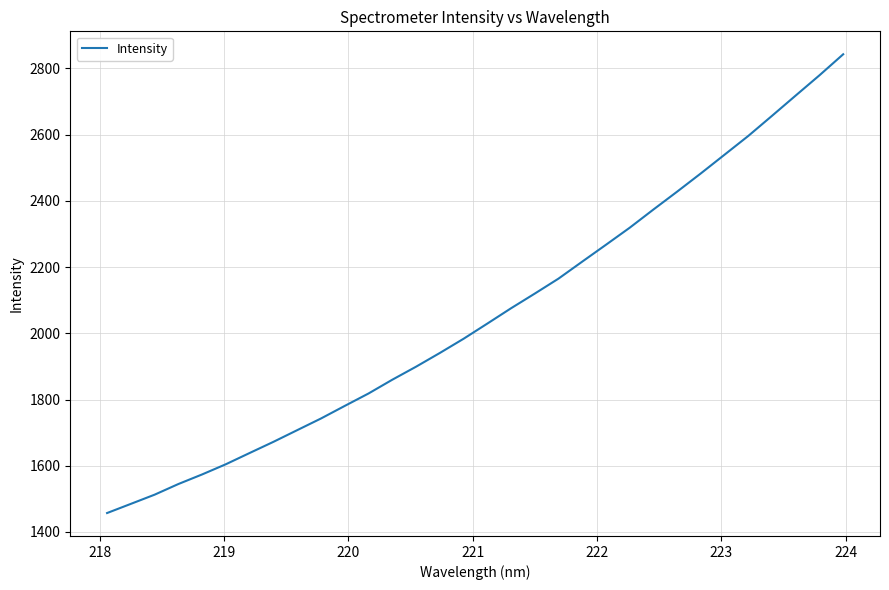

What is the difference between the maximum and minimum values?

1385.8